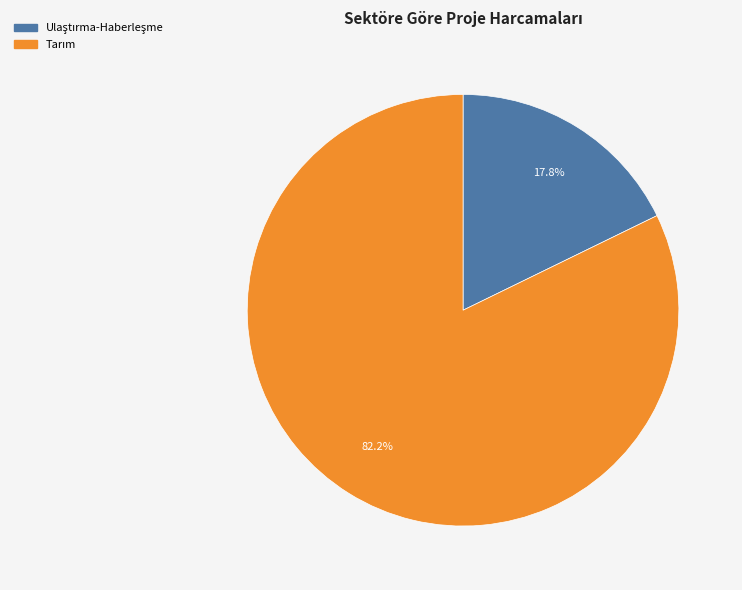

Is there a majority slice in this chart?

Yes